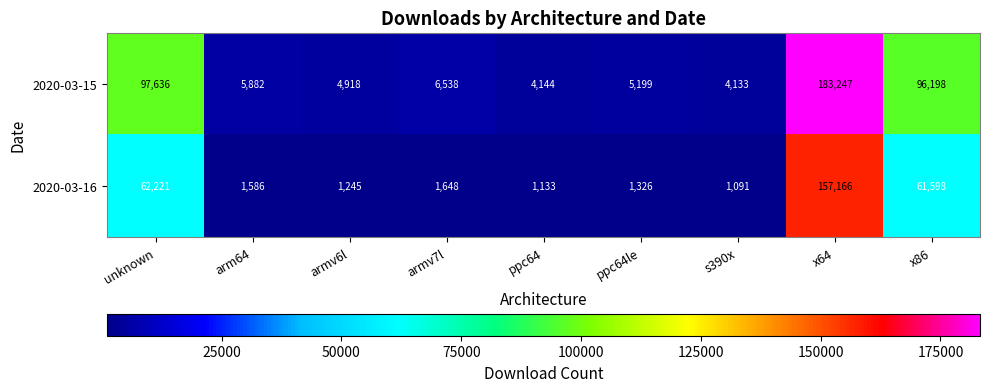

What is the maximum value shown in the chart?

183247